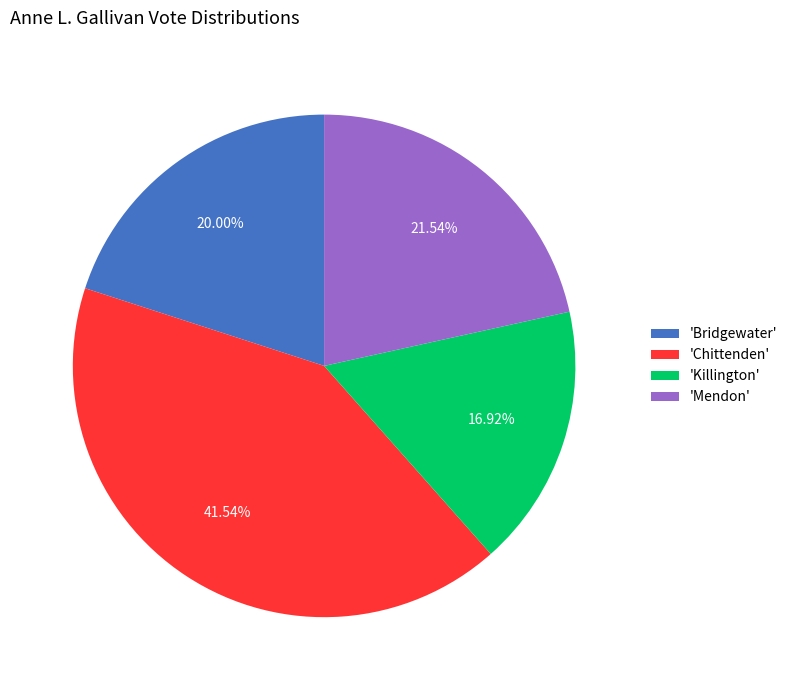

Does 'Chittenden' represent more than half of the total?

No